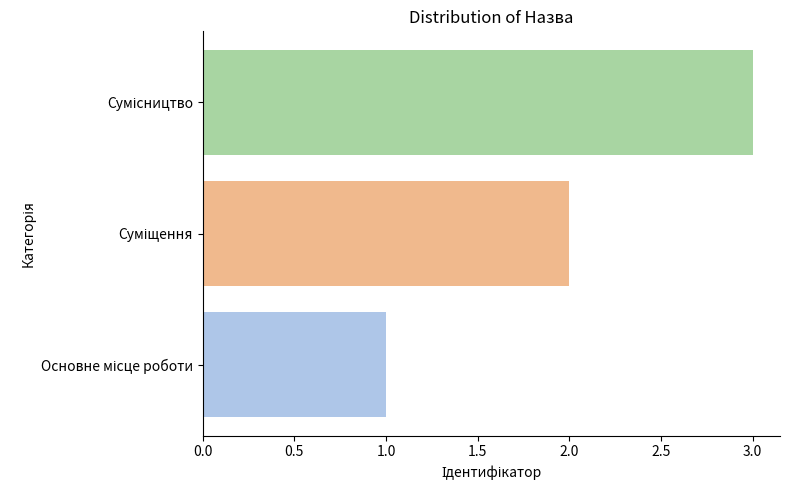

What is the maximum value shown in the chart?

3